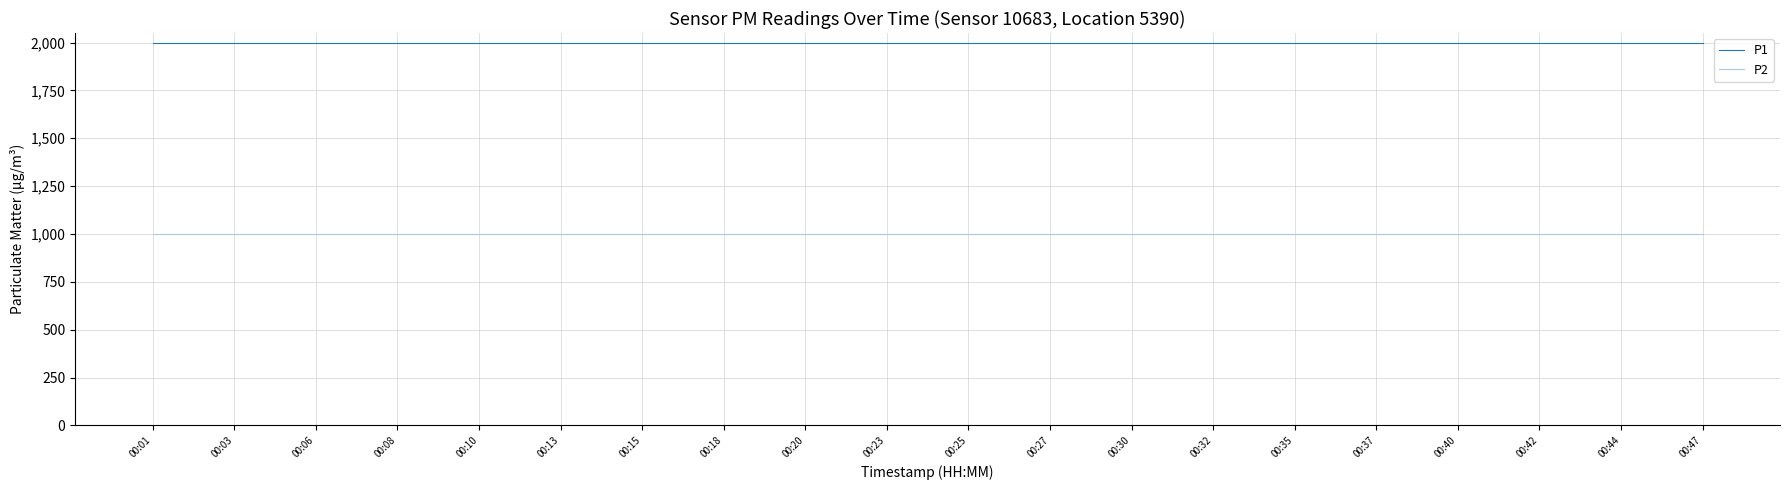

What is the minimum value shown in the chart?

999.9